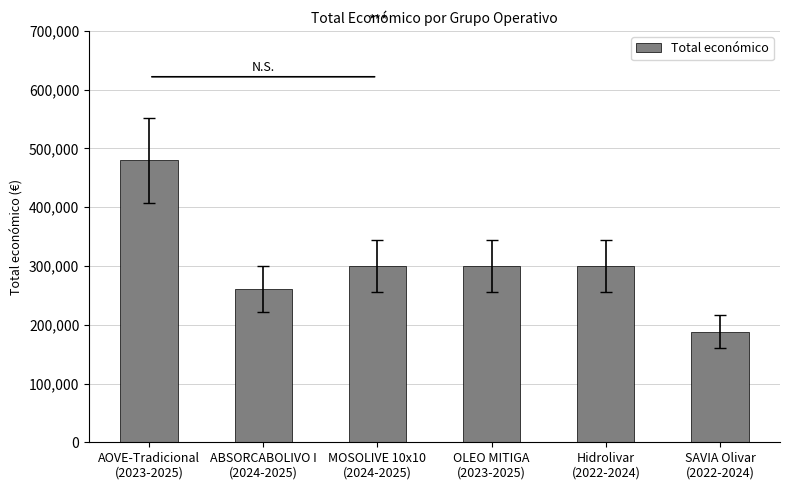

What is the sum of all values?

1827799